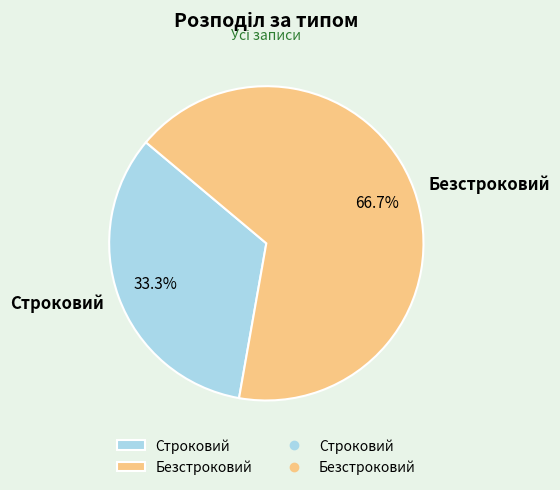

To the nearest percent, what portion does Строковий represent?

33%